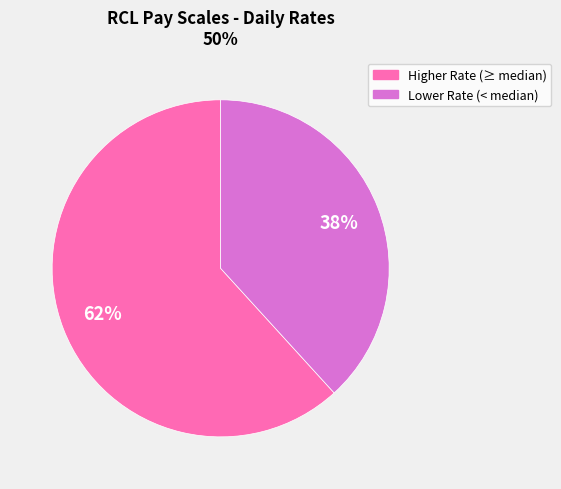

To the nearest percent, what is the difference between the largest and smallest slice percentages?

24%